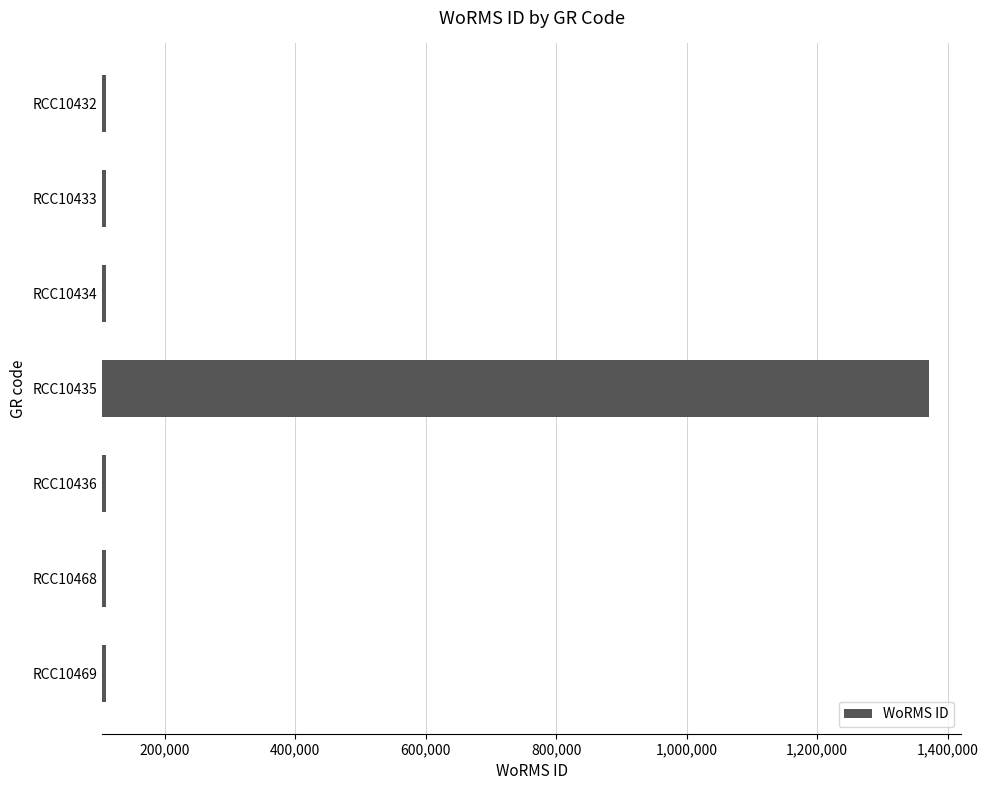

Is it true that the value at RCC10432 is 109545?

True